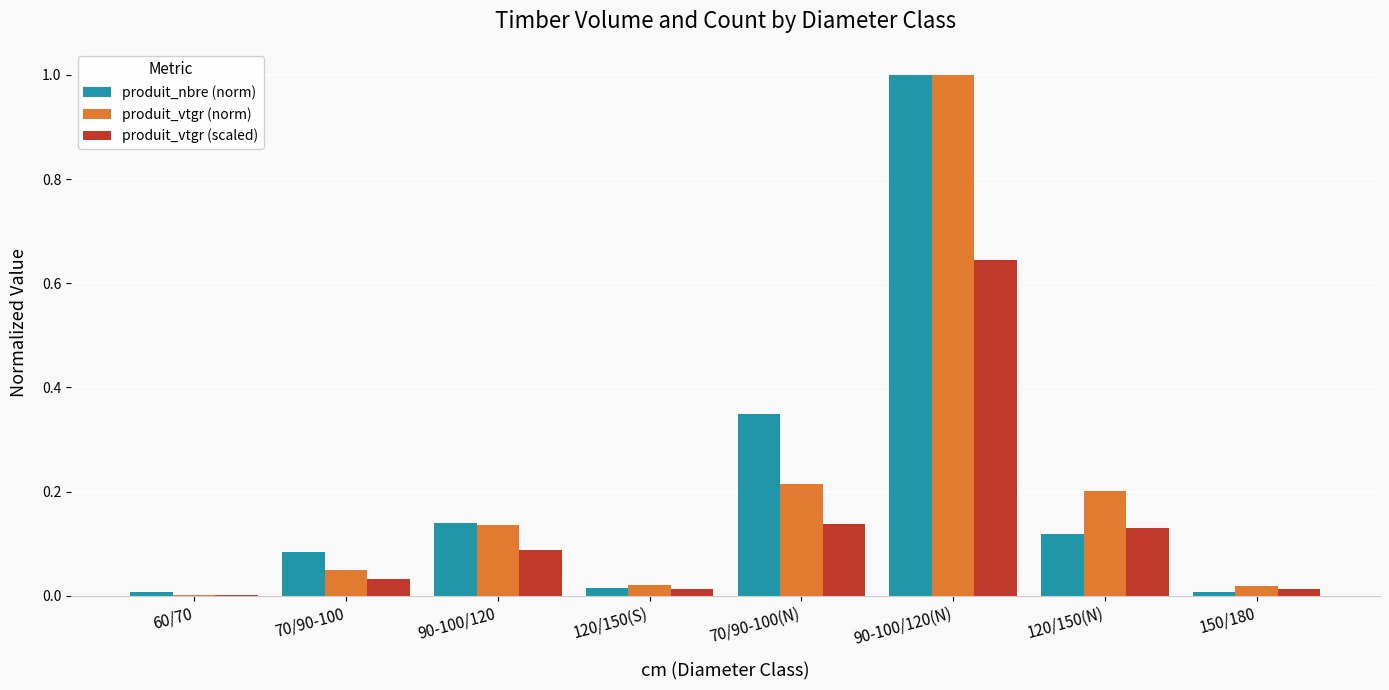

Is it true that produit_vtgr (scaled) equals 0.0 at 150/180?

True